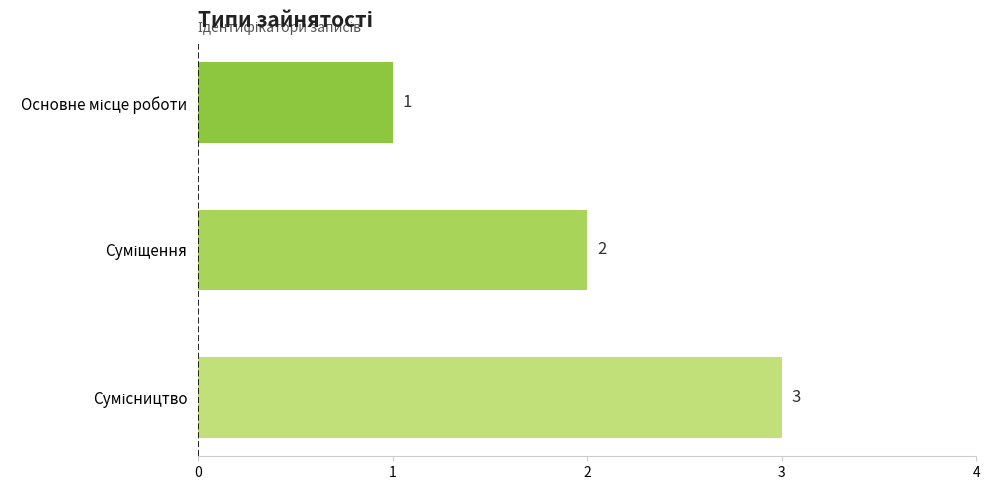

What is the maximum value shown in the chart?

3